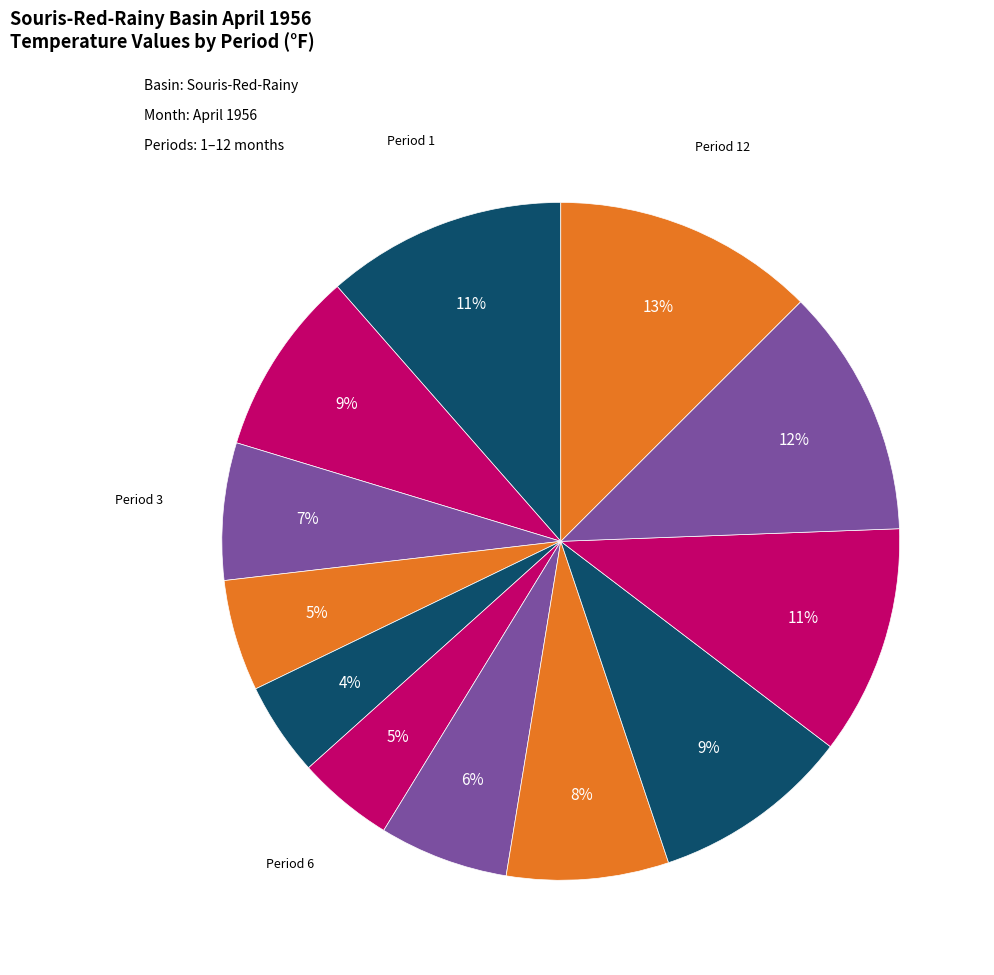

How many slices are in this pie chart?

12